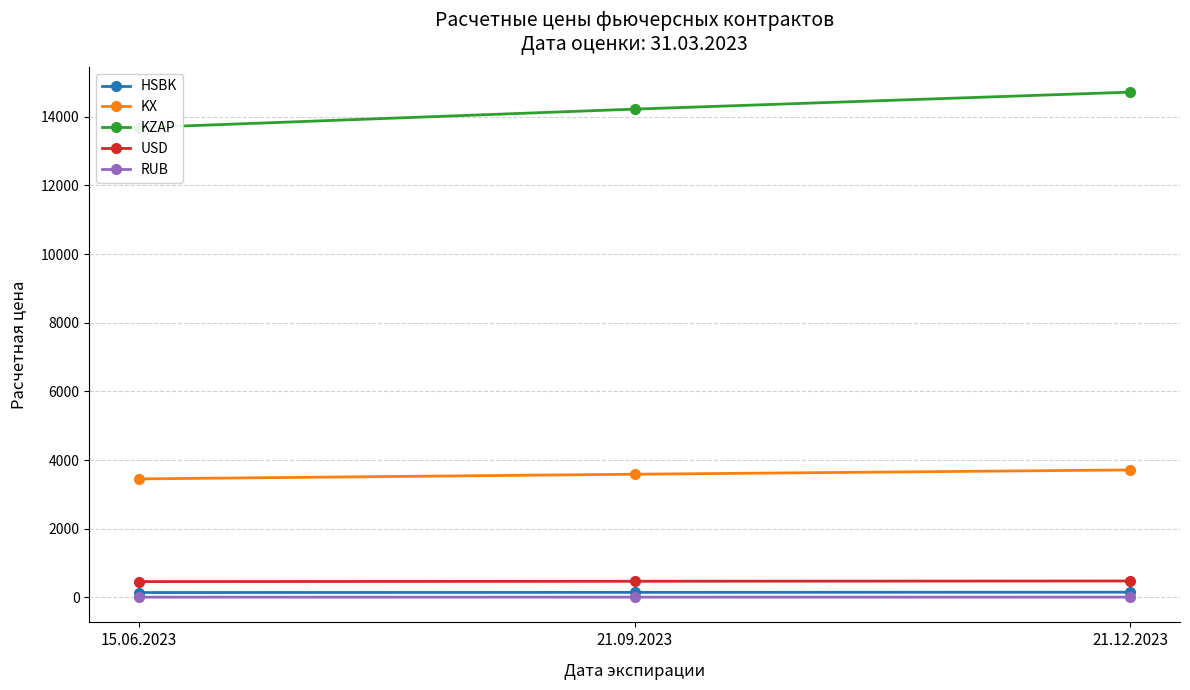

What is the difference between the second highest and minimum values in the RUB series?

0.1